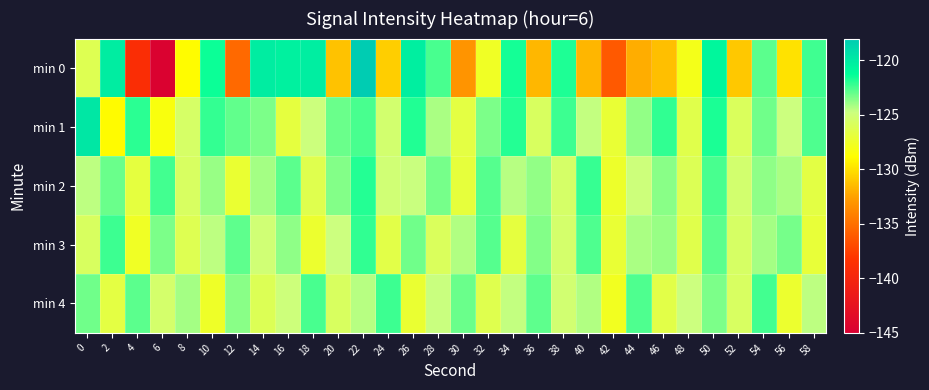

List the series in order of their peak value, lowest first.

min 4, min 3, min 2, min 1, min 0